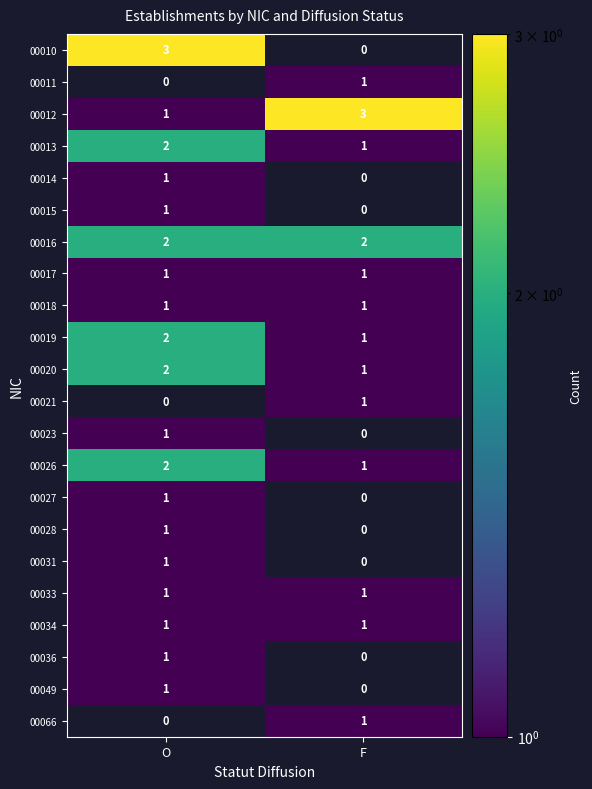

The 00012 series shows 1 at O. True or false?

True